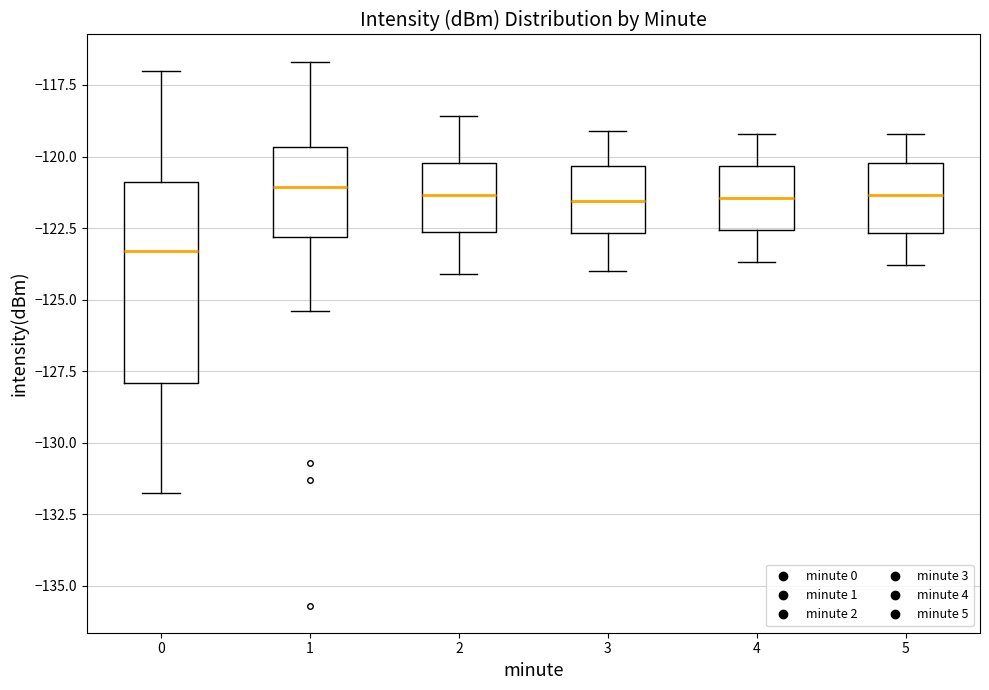

Where is the upper edge of the box at x = 5 on the y-axis? The values are not printed on the chart, so give them approximately, as read against the axis.

-120.0